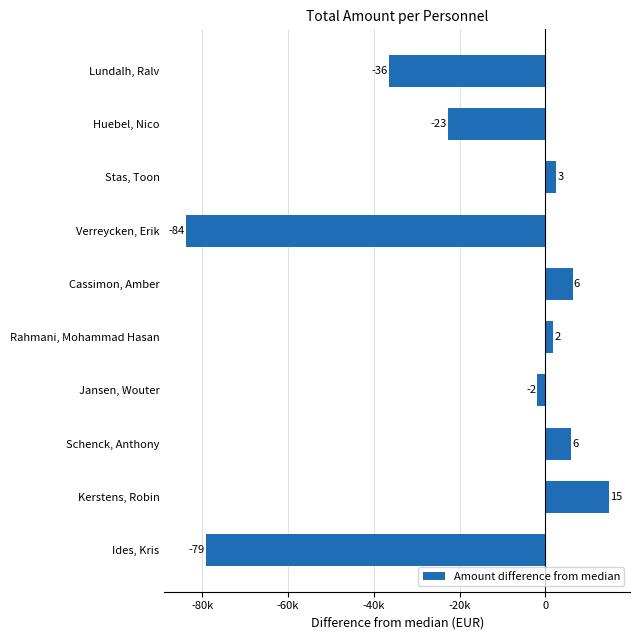

Does the chart contain any negative values?

Yes